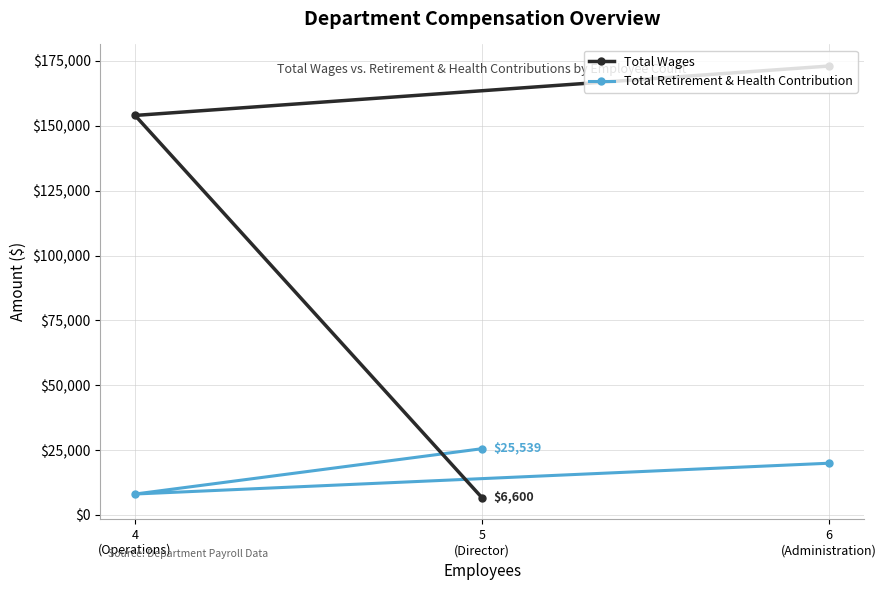

Count the Total Retirement & Health Contribution values in the range 8059 to 25539.

3